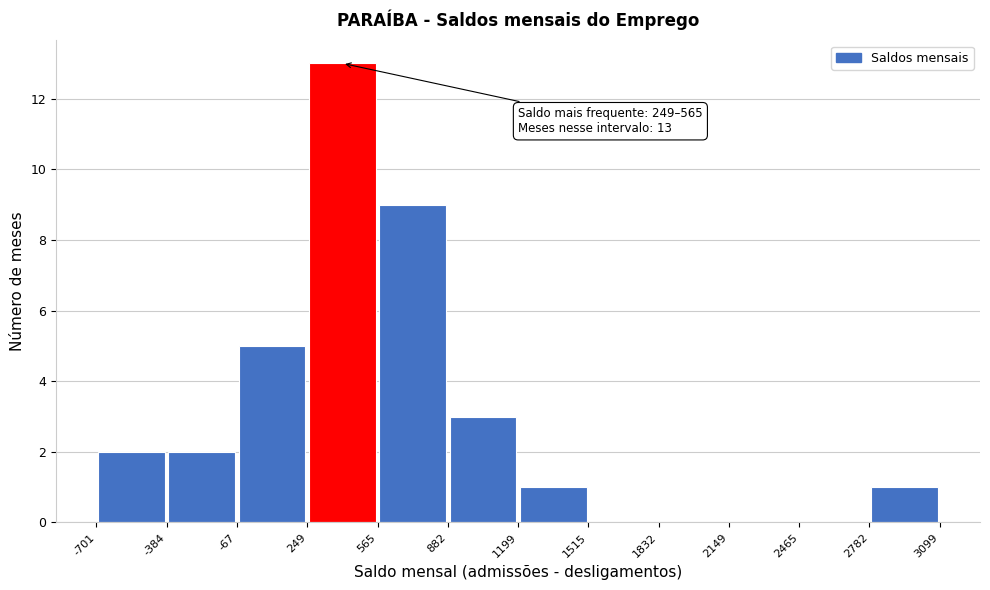

Over which range of the x-axis is the bar tallest?

249 to 565